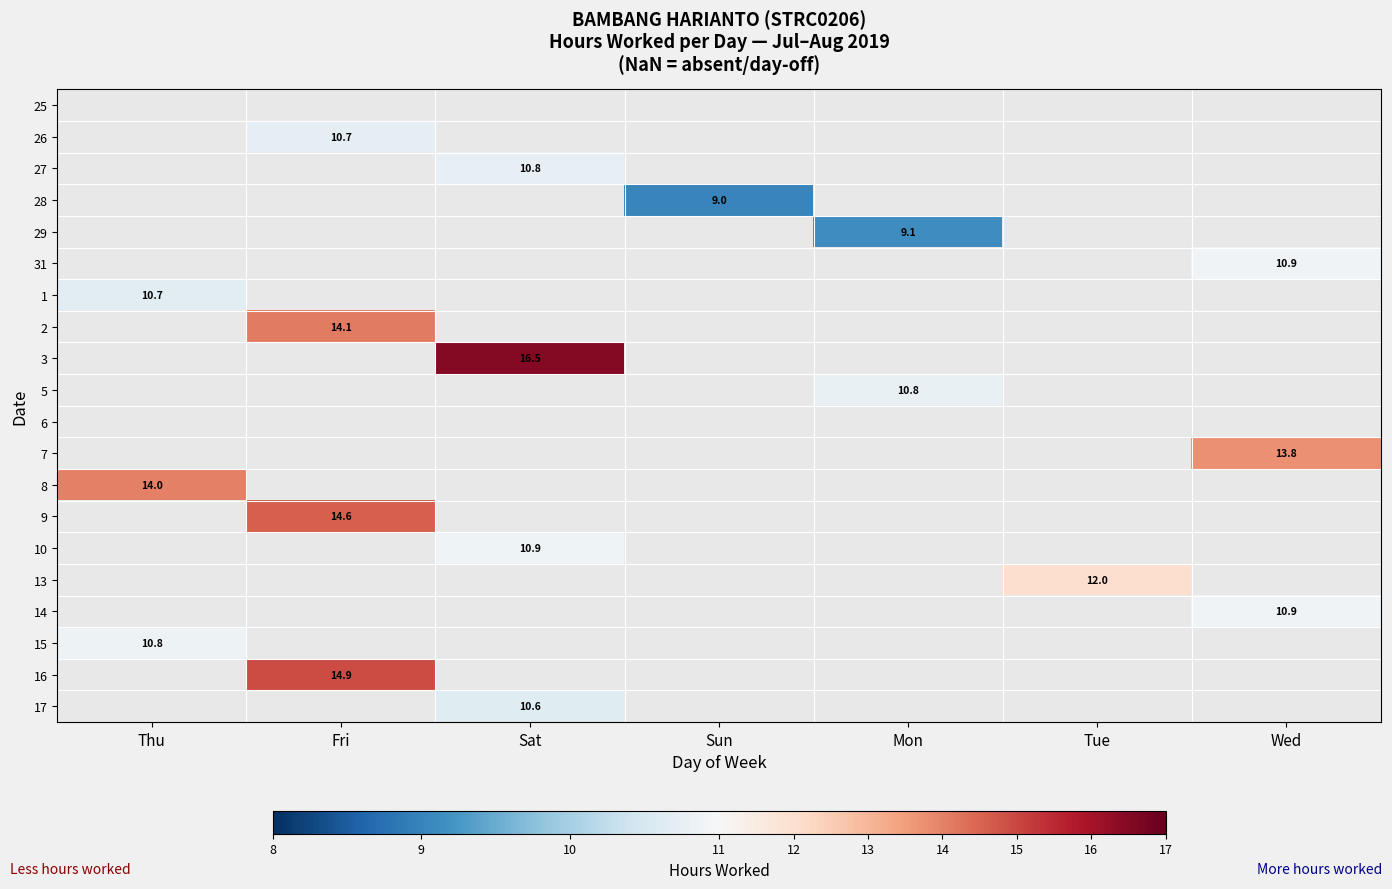

Count the number of data series in this chart.

20